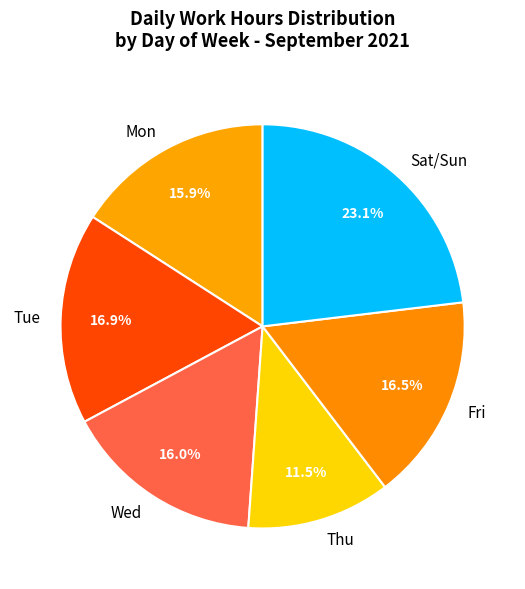

Between Thu and Sat/Sun, which is larger?

Sat/Sun